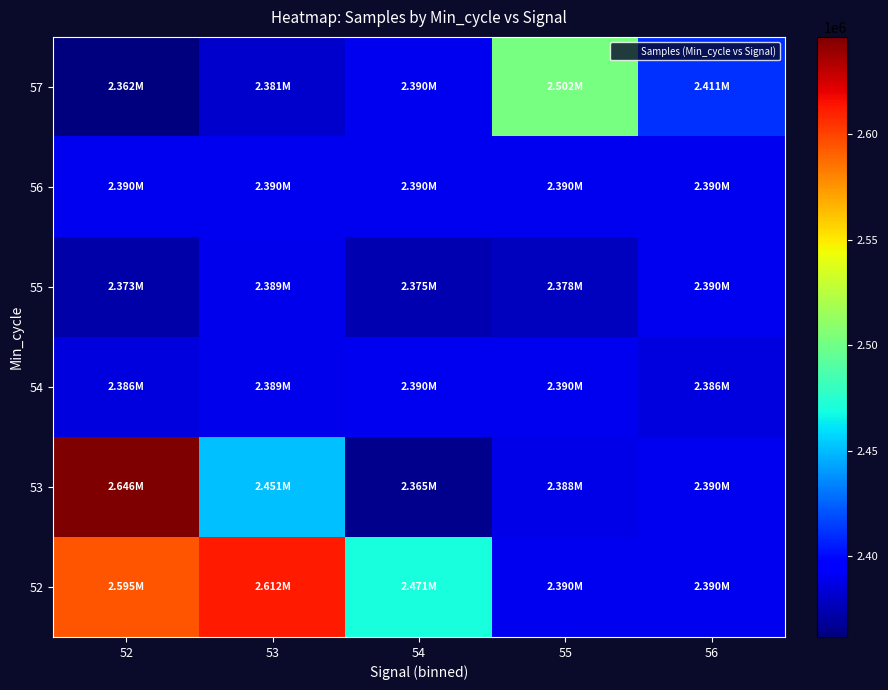

Which has a higher value, 56 or 53?

53